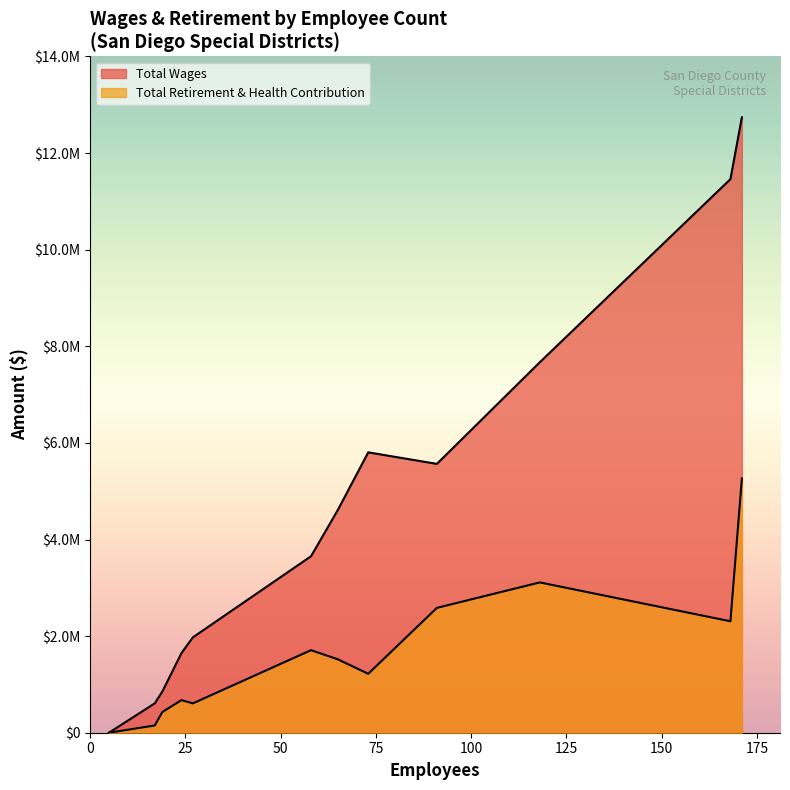

How many data points in Total Wages are above 1974054?

7